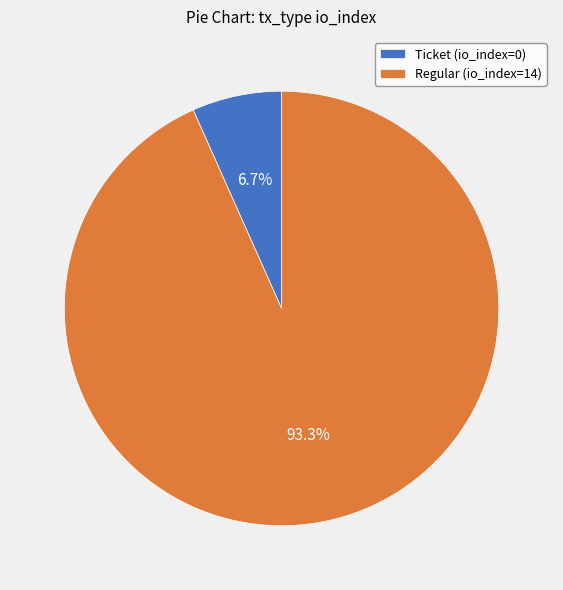

How many segments does this pie chart have?

2